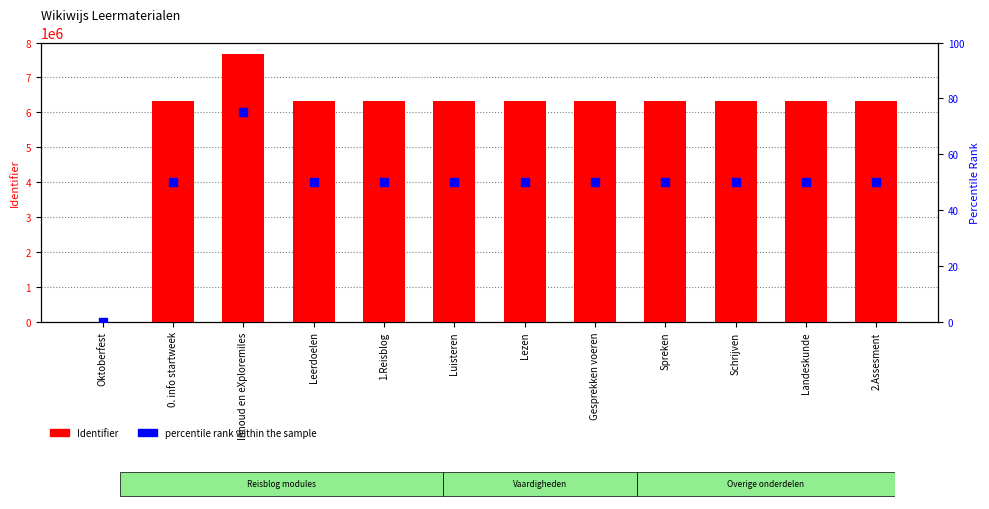

What is the total value across all series at Gesprekken voeren?

6317912